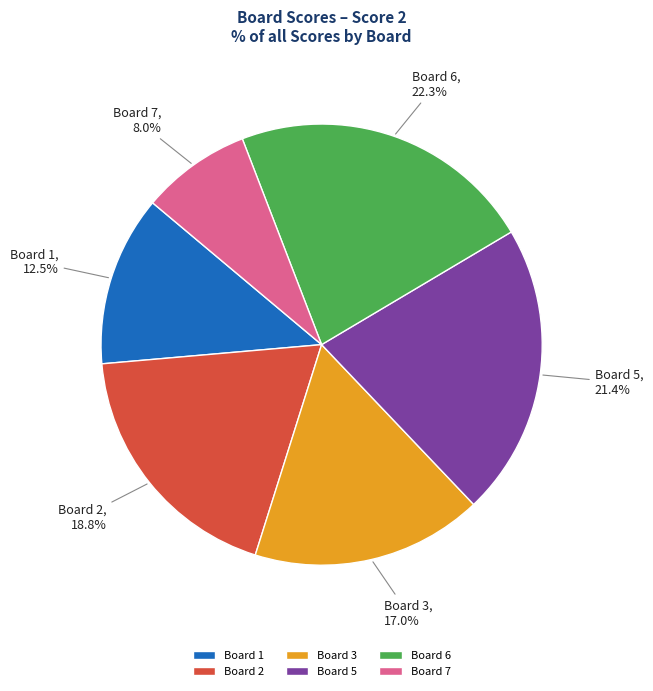

Combined, do Board 5 and Board 2 account for over 50%?

No